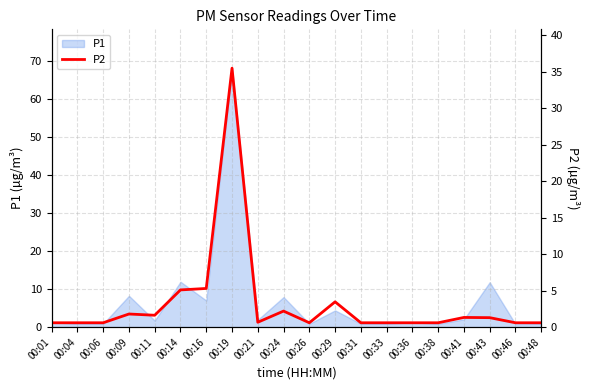

How many lines are shown in the chart?

1